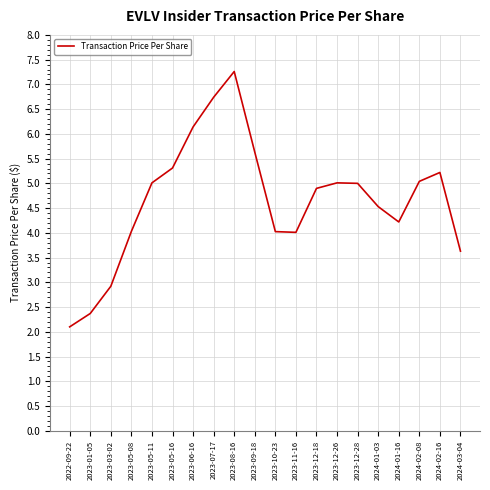

How many interior local peaks (higher than both neighbors) does the data have?

3